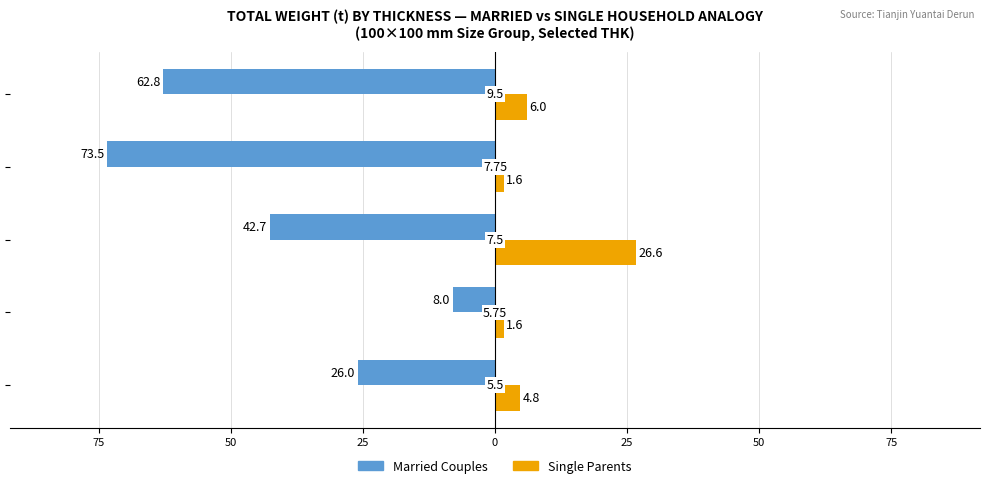

Reading left to right, what are all the values shown in this chart?

Married Couples: 100=-26.0	75=-8.0	50=-42.7	25=-73.5	0=-62.8
Single Parents: 100=4.8	75=1.6	50=26.6	25=1.6	0=6.0